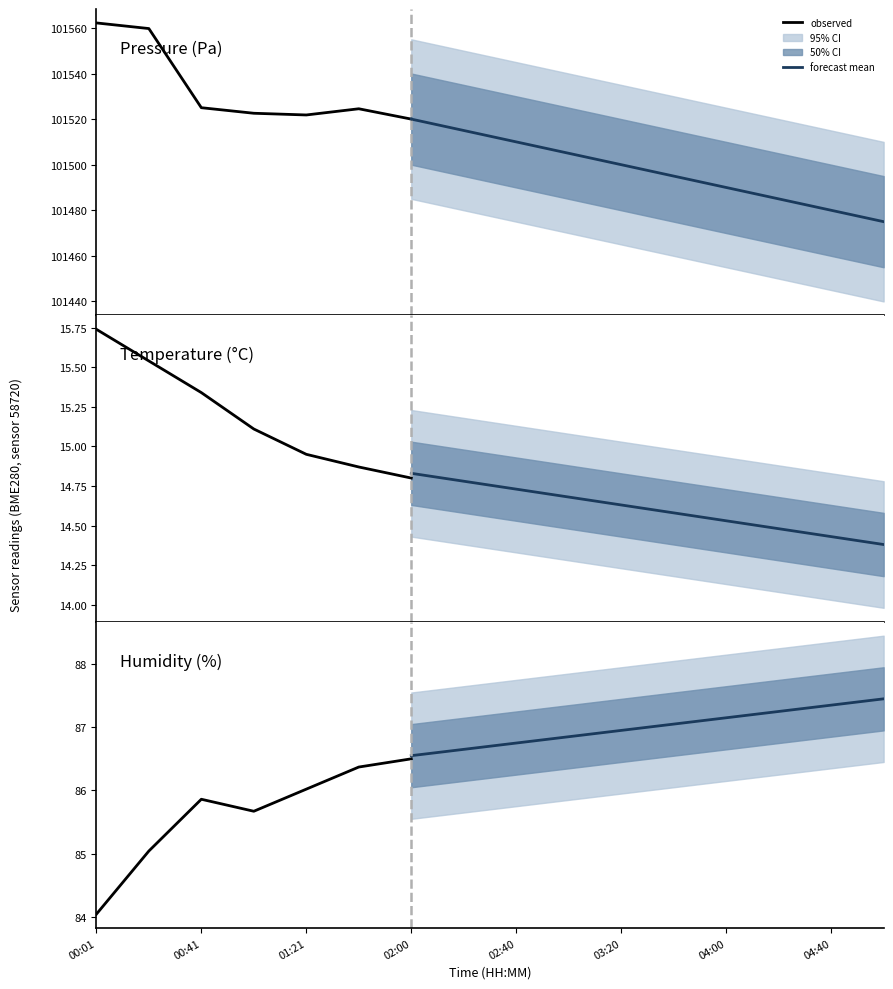

How many lines are shown in the chart?

3